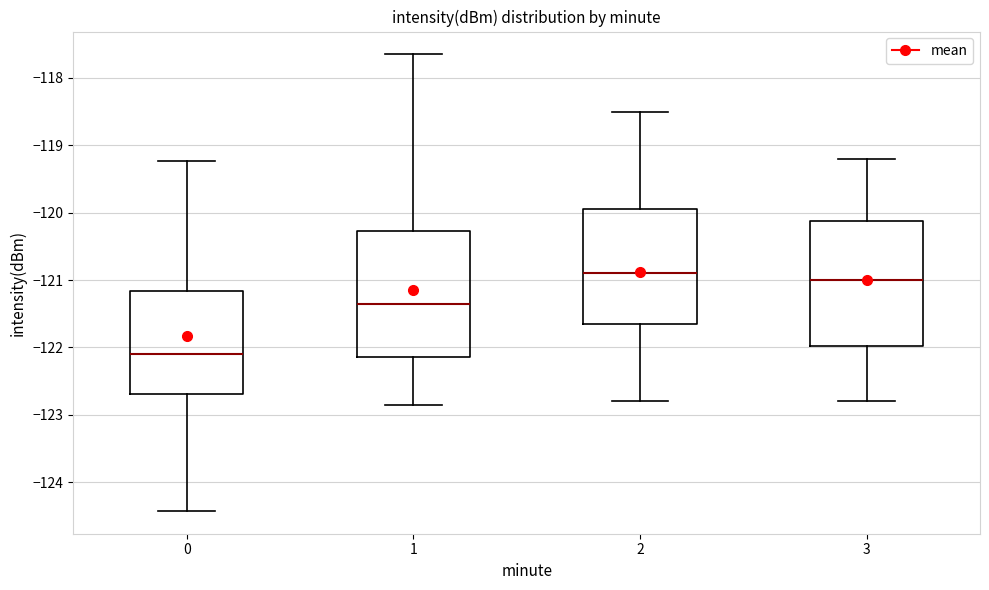

Which box's median line is the lowest?

0